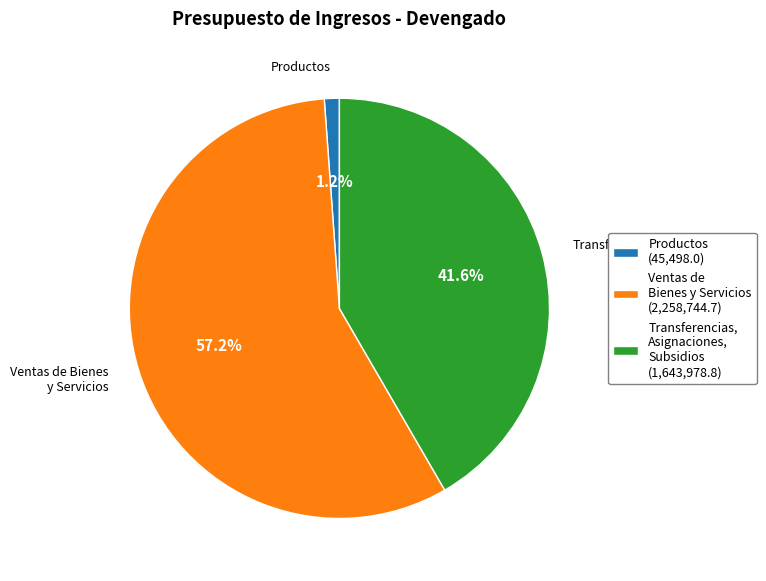

To the nearest percent, what is the difference between the largest and smallest slice percentages?

56%